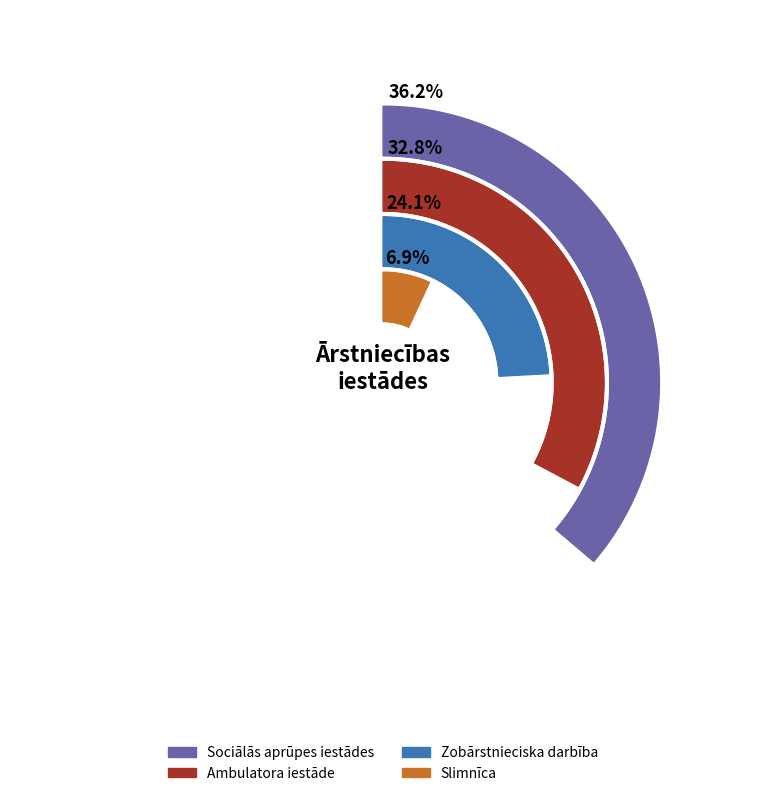

Which slice is the largest?

Sociālās aprūpes iestādes